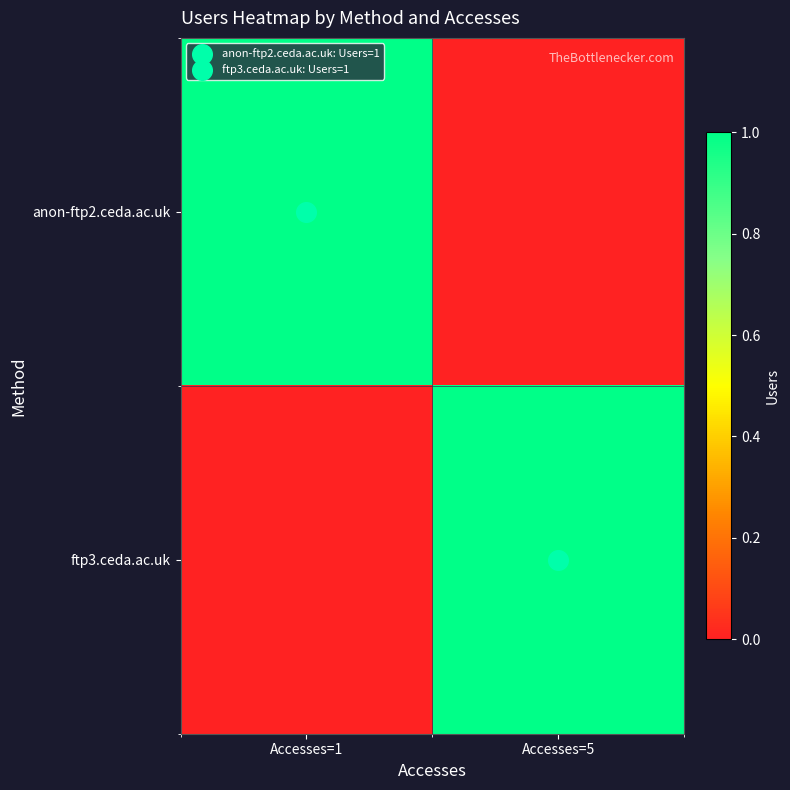

Reading right to left, list all the values displayed in this chart.

anon-ftp2.ceda.ac.uk: Accesses=5=0	Accesses=1=1
ftp3.ceda.ac.uk: Accesses=5=1	Accesses=1=0